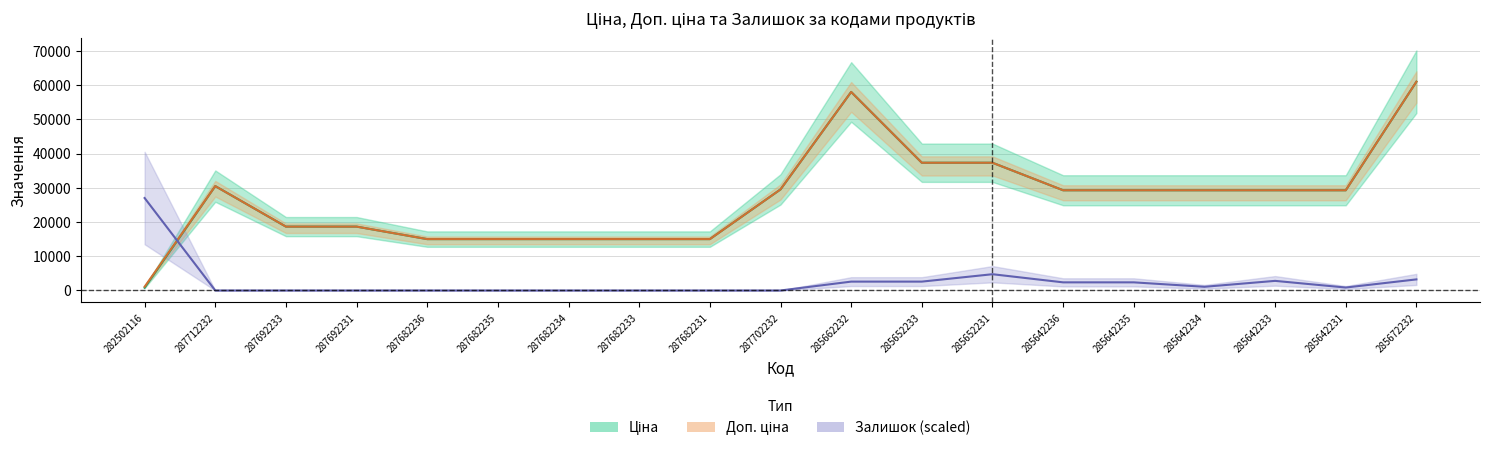

Between which two adjacent categories do Залишок and Ціна first intersect?

282502116 and 287712232